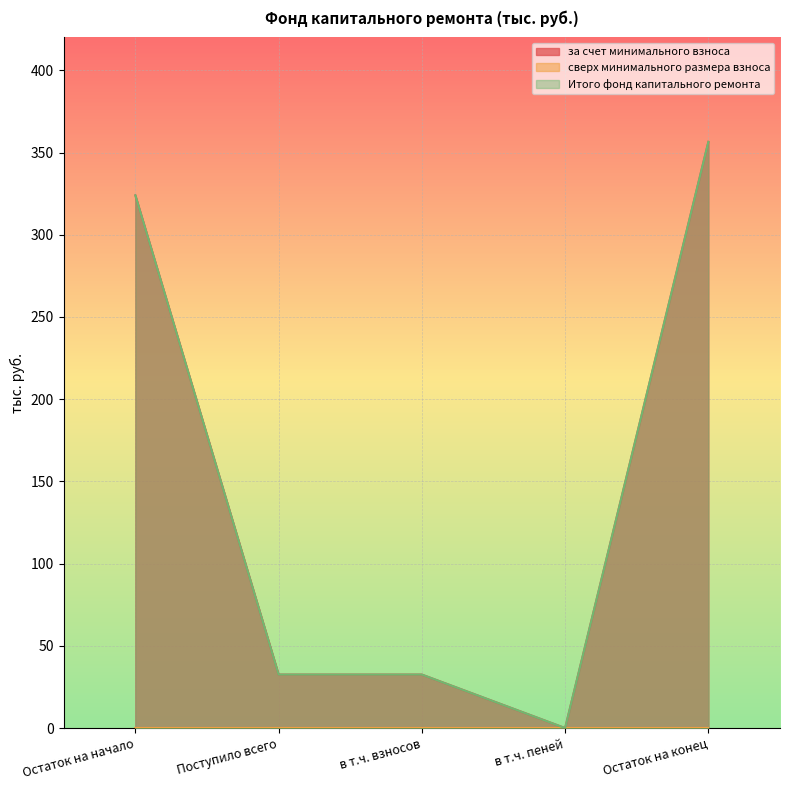

True or false: за счет минимального взноса has a value of 32.5 at в т.ч. взносов.

True